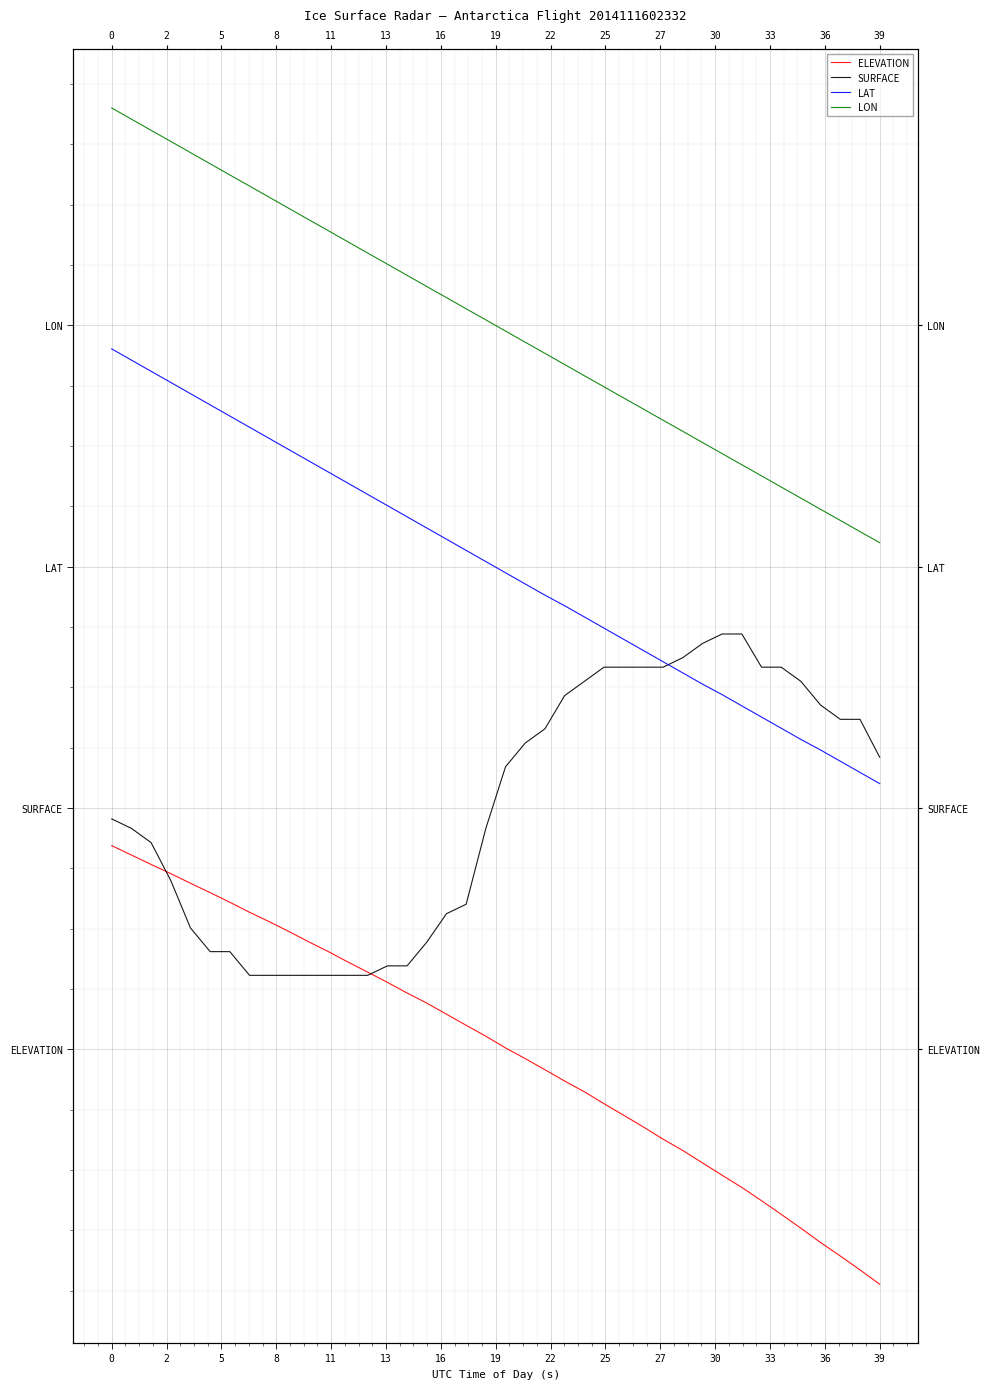

The LAT series shows 3.2 at 16. True or false?

True